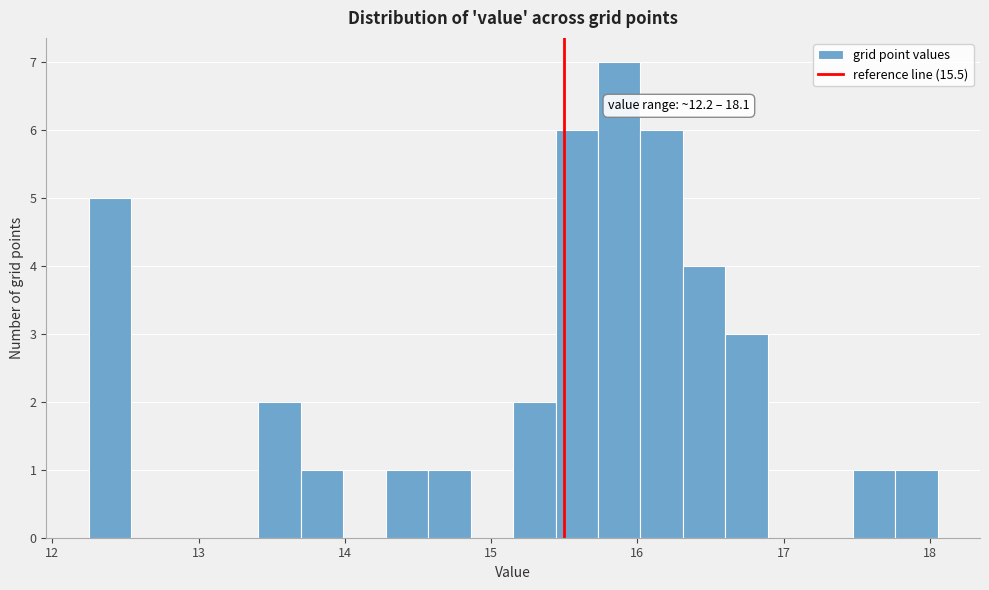

Around what value on the x-axis is the tallest bar? Give the approximate position of its centre, as read against the axis.

15.9